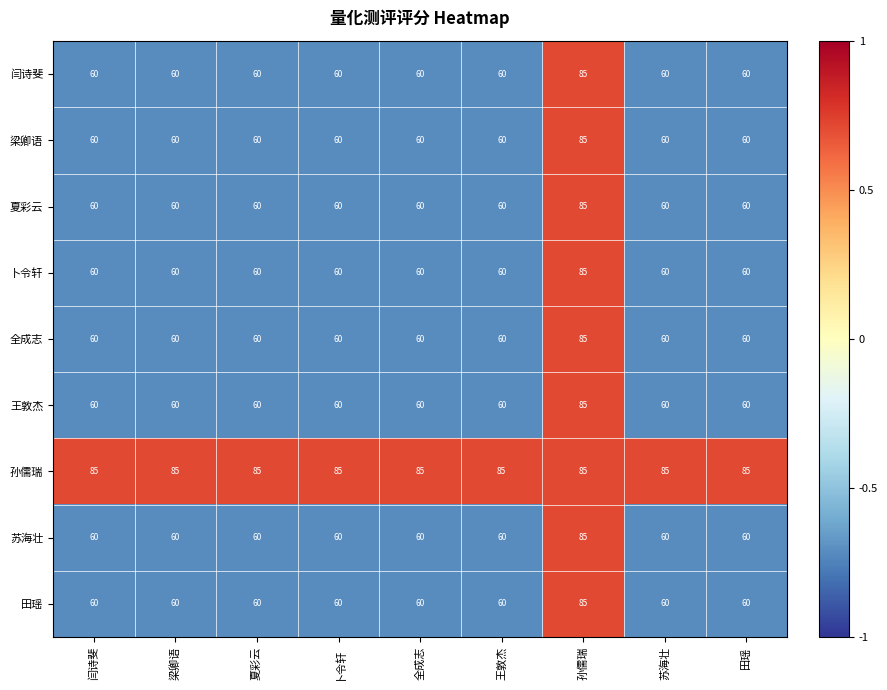

At which category is the sum across all series the highest?

孙儒瑞